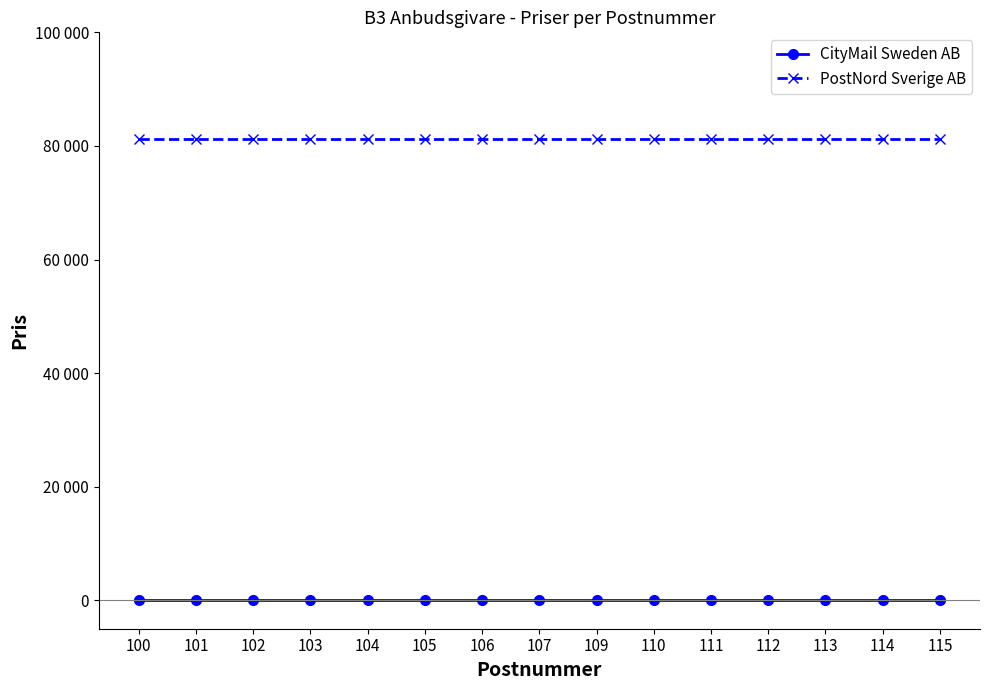

What are all the series names shown in the legend?

CityMail Sweden AB, PostNord Sverige AB